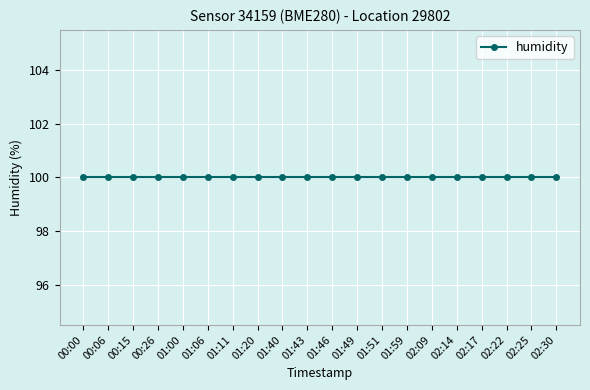

Does the chart display data point markers on the line(s)?

Yes